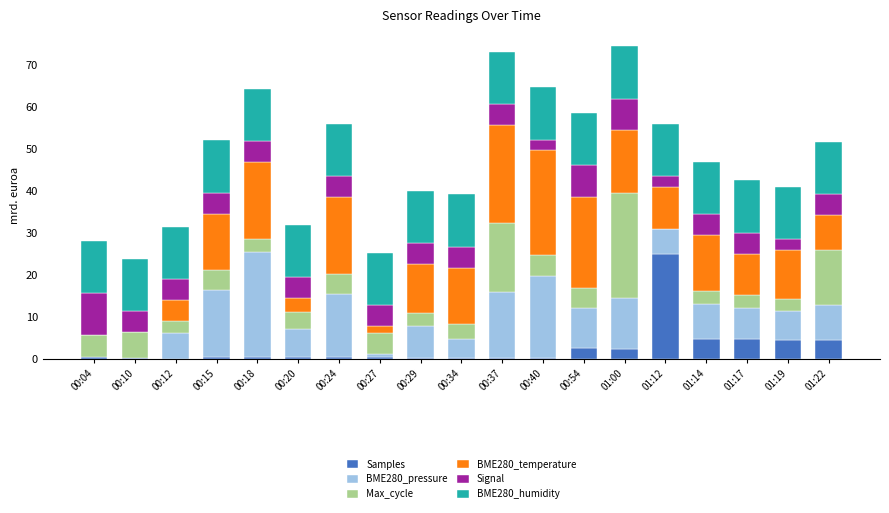

The value of Samples at 01:22 is 4.6. True or false?

True